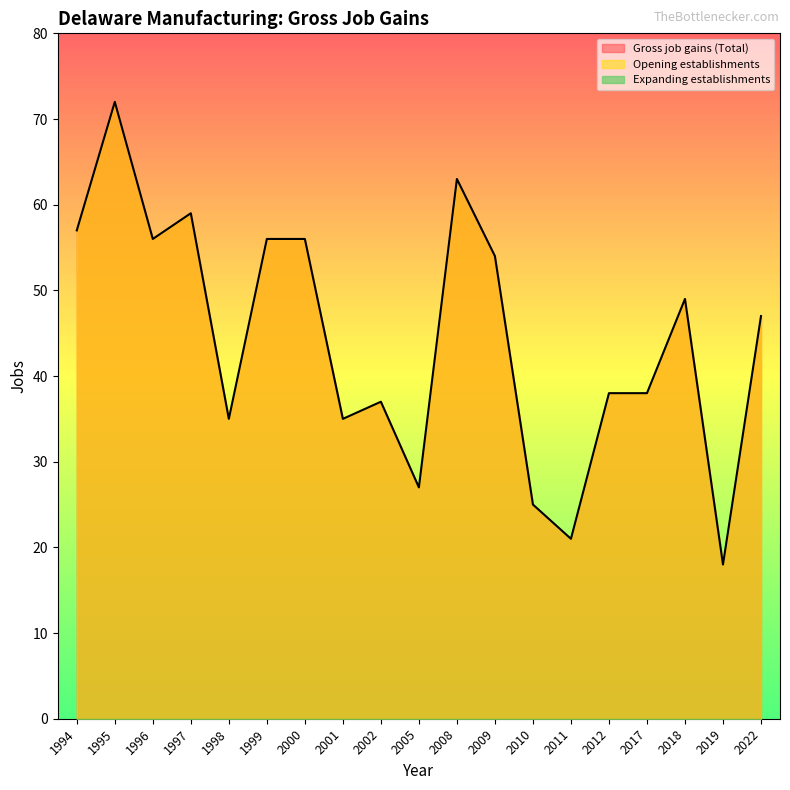

Reading left to right, transcribe all the data shown in this chart.

Gross job gains (Total): 1994=57	1995=72	1996=56	1997=59	1998=35	1999=56	2000=56	2001=35	2002=37	2005=27	2008=63	2009=54	2010=25	2011=21	2012=38	2017=38	2018=49	2019=18	2022=47
Expanding establishments: 1994=0	1995=0	1996=0	1997=0	1998=0	1999=0	2000=0	2001=0	2002=0	2005=0	2008=0	2009=0	2010=0	2011=0	2012=0	2017=0	2018=0	2019=0	2022=0
Opening establishments: 1994=57	1995=72	1996=56	1997=59	1998=35	1999=56	2000=56	2001=35	2002=37	2005=27	2008=63	2009=54	2010=25	2011=21	2012=38	2017=38	2018=49	2019=18	2022=47